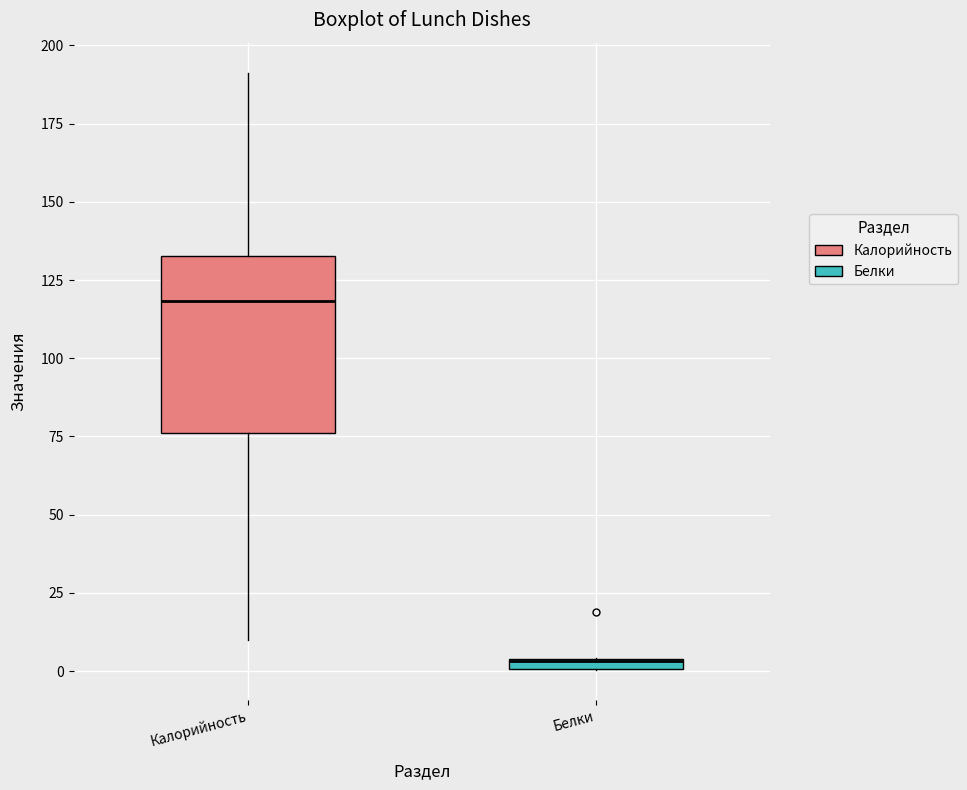

Where is the lower edge of the box for Белки on the y-axis? The values are not printed on the chart, so give them approximately, as read against the axis.

0